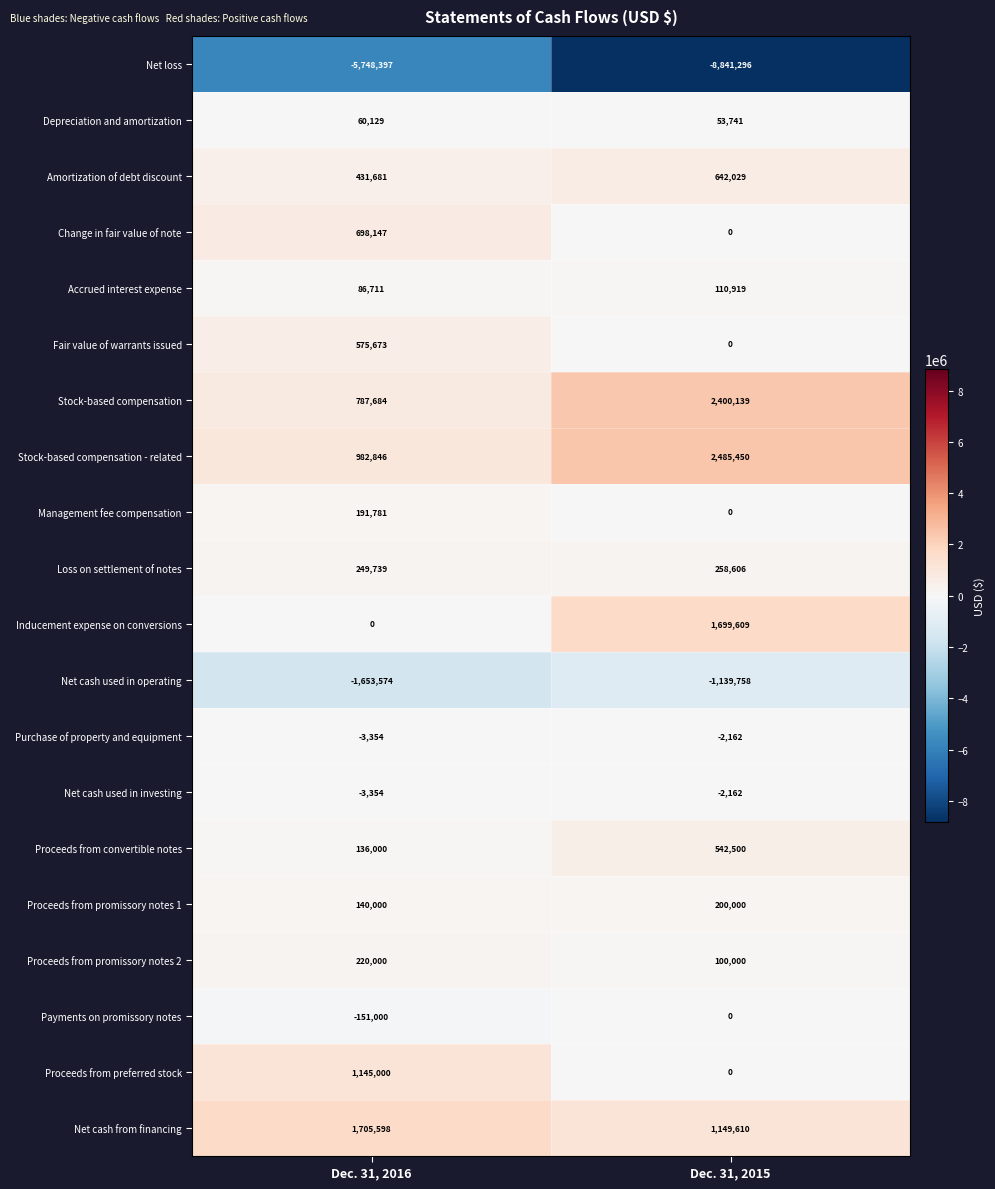

What is the sum of the Accrued interest expense values at Dec. 31, 2016 and Dec. 31, 2015?

197630